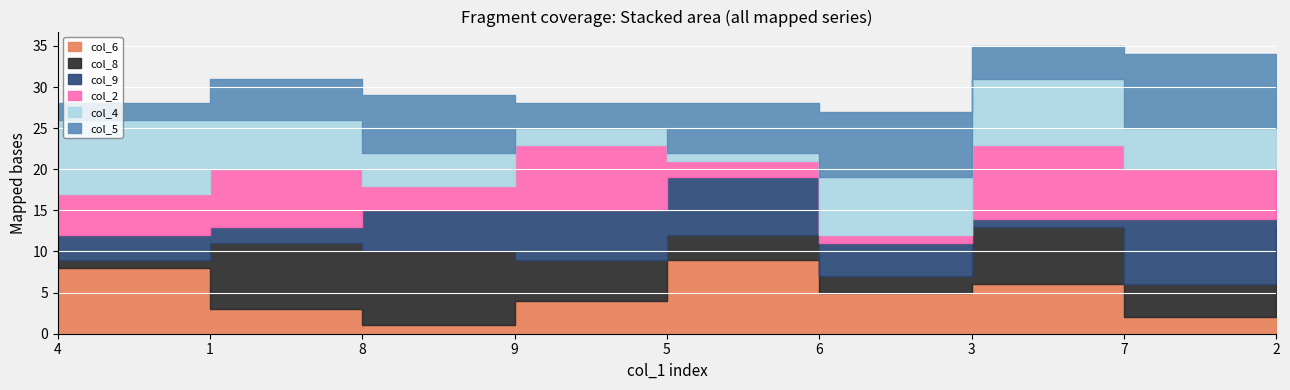

What is the sum of all col_2 values?

45